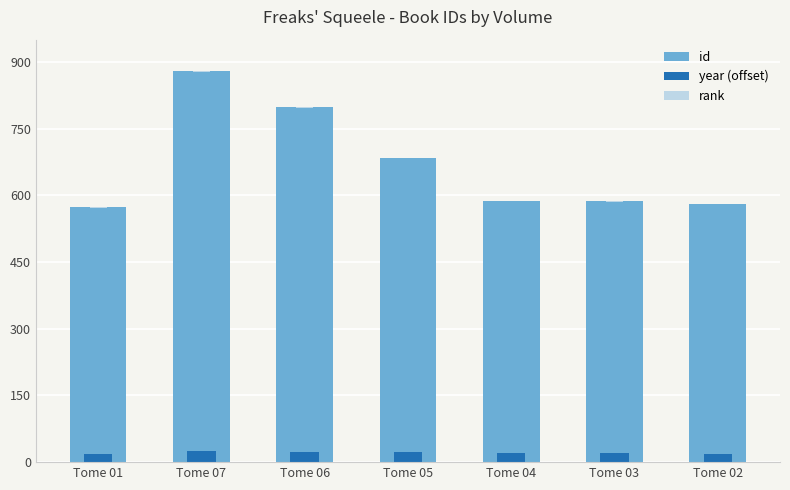

How many data points in id are less than 588?

3